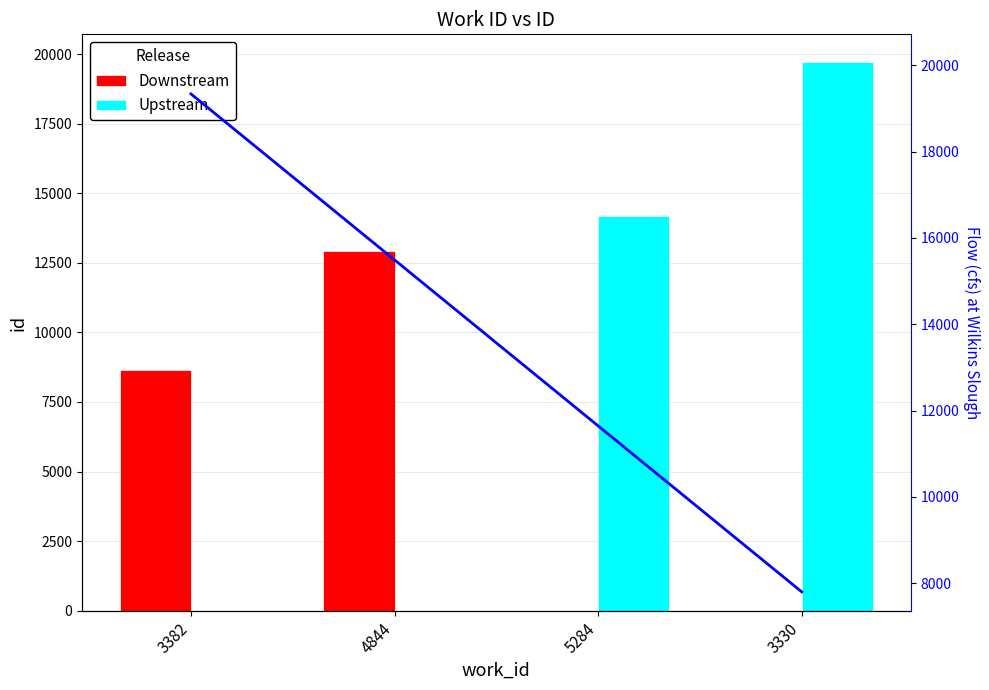

At which category is the sum across all series the highest?

3330